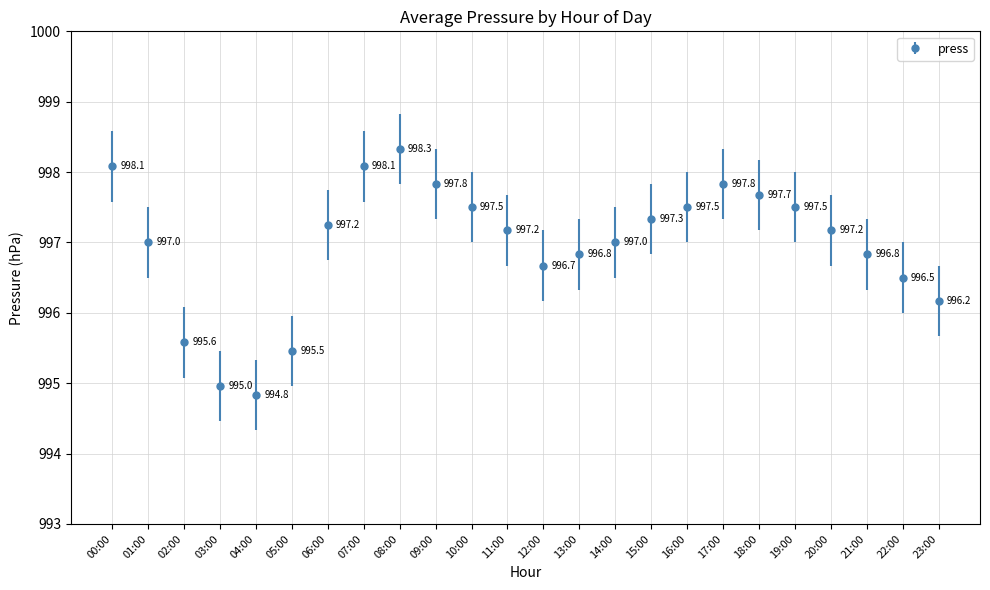

Which has a higher value, 17:00 or 12:00?

17:00